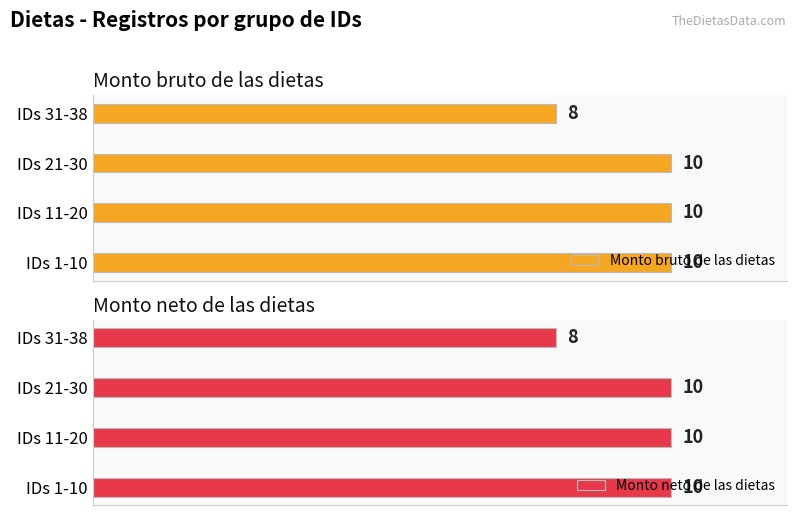

At which label does Monto neto de las dietas reach its minimum?

IDs 31-38